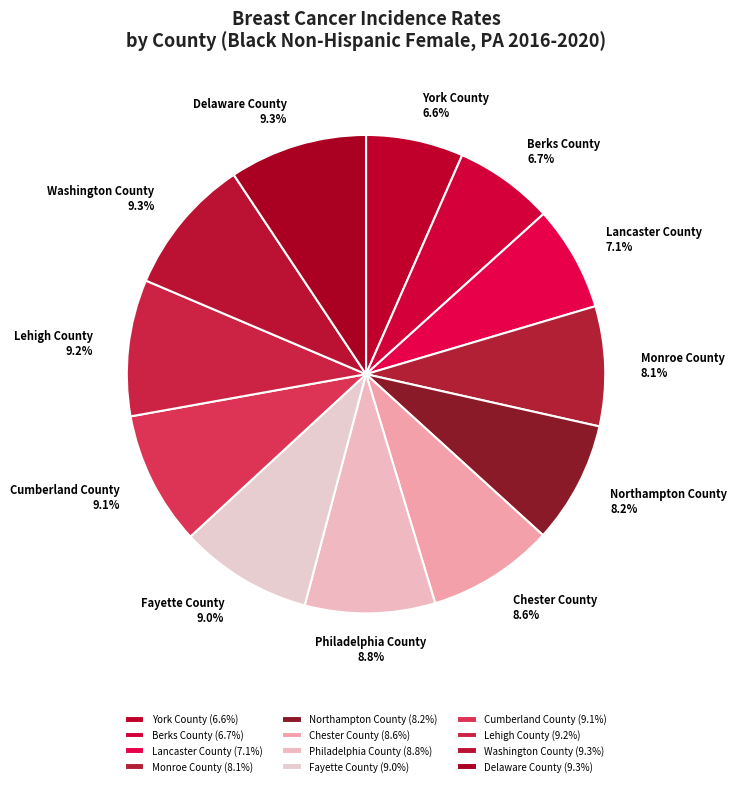

Does Northampton County represent more than half of the total?

No